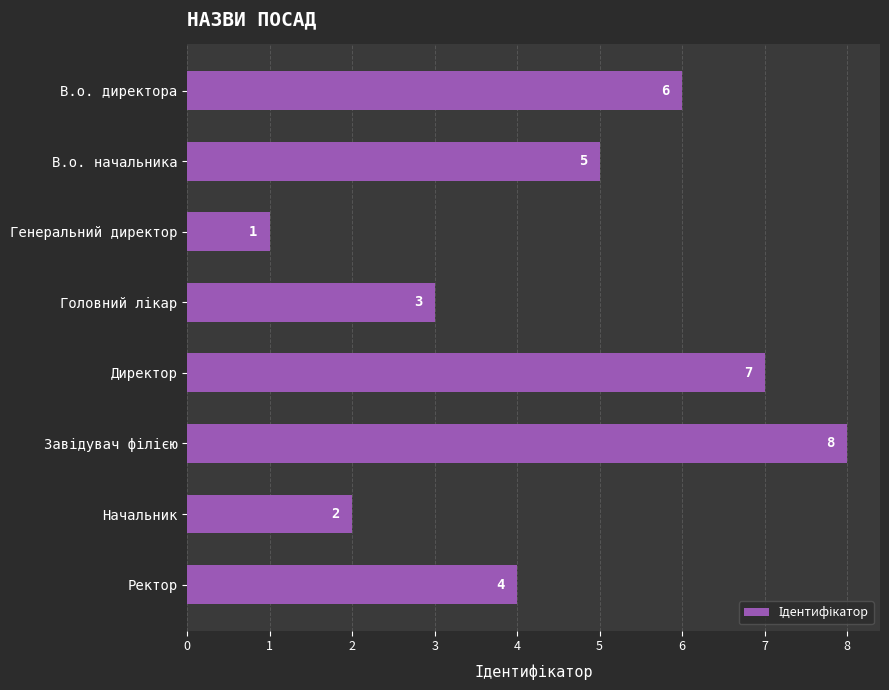

What is the difference between the second highest and second lowest values?

5